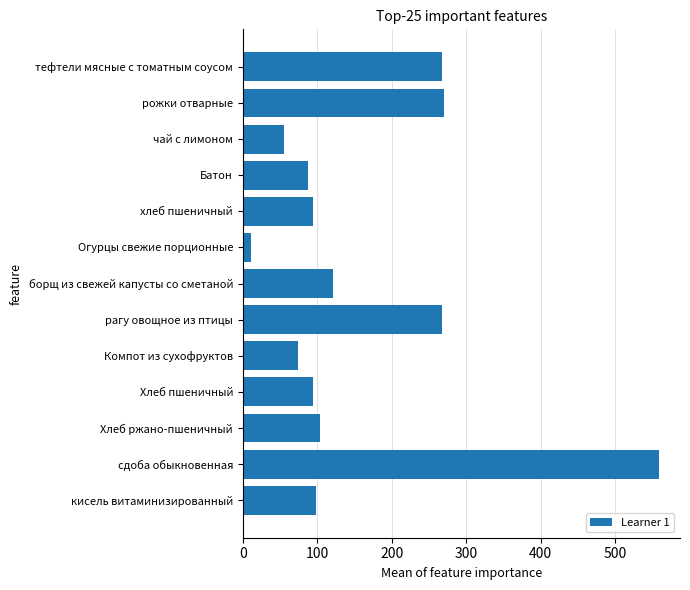

Between Хлеб ржано-пшеничный and Огурцы свежие порционные, which is larger?

Хлеб ржано-пшеничный